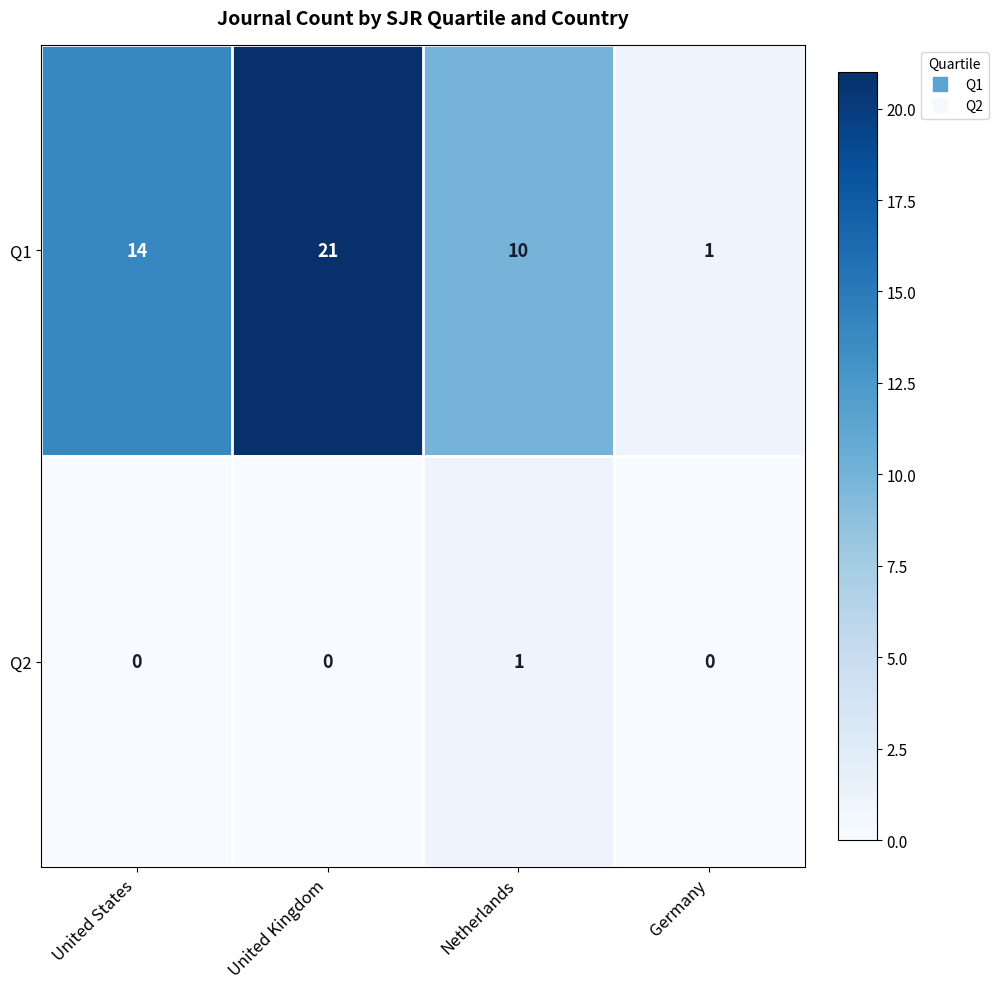

What is the total value across all series at United Kingdom?

21